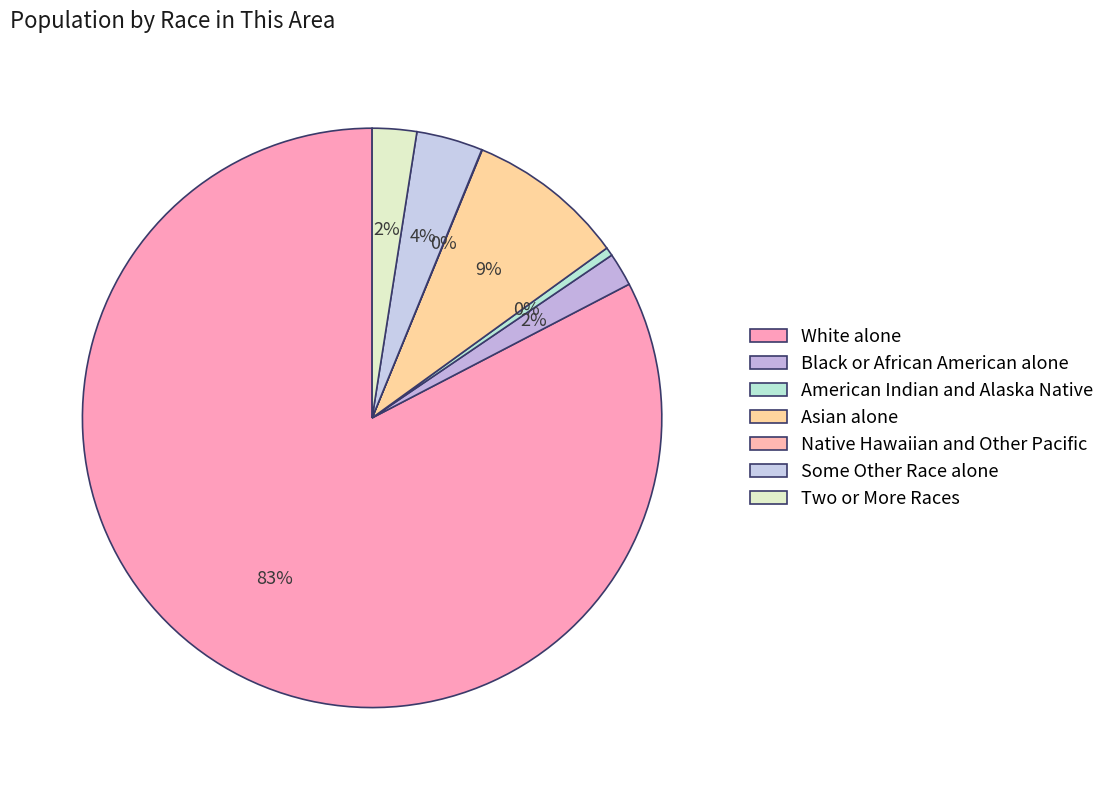

Is it true that Some Other Race alone is 17% of the pie?

False